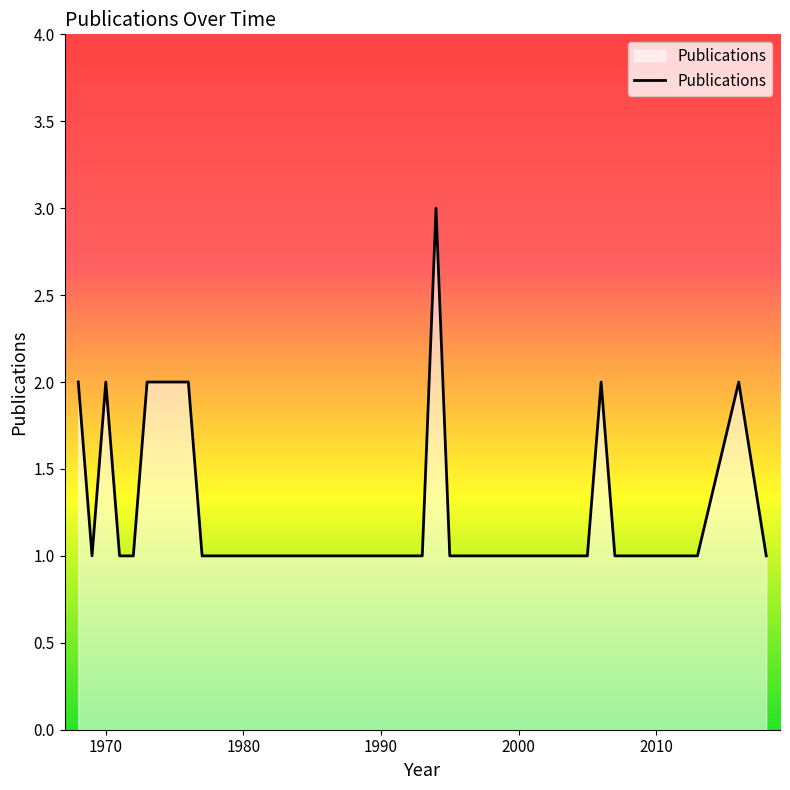

What is the maximum value shown in the chart?

3